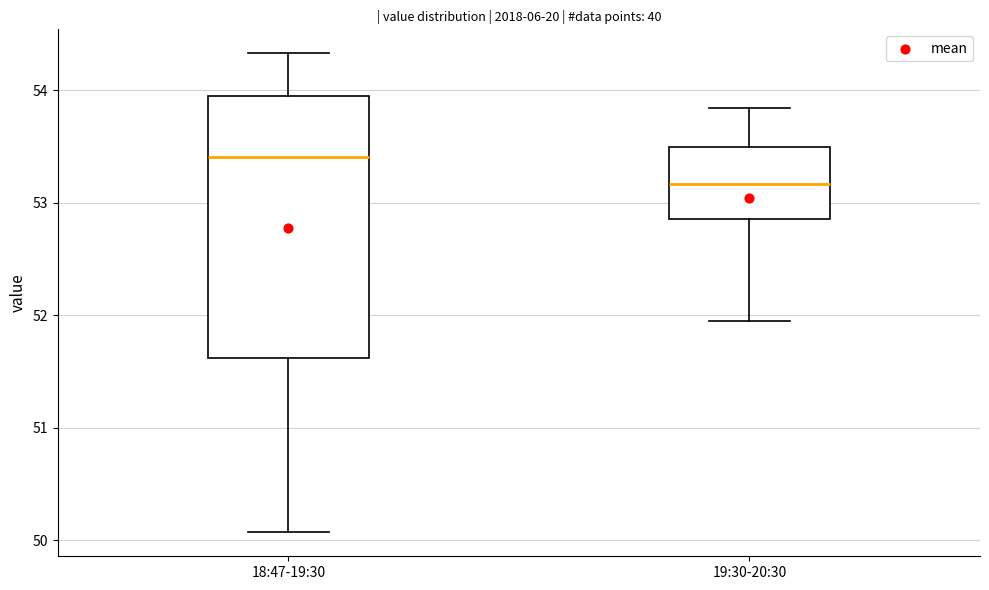

Reading left to right, transcribe this box plot: for each box, give where its median line is, the range the box spans, and where its two whiskers end, as read against the y-axis. The values are not printed on the chart, so give them approximately, as read against the axis.

18:47-19:30: median 53.4, box 51.6 to 54.0, whiskers 50.1 to 54.3
19:30-20:30: median 53.2, box 52.9 to 53.5, whiskers 52.0 to 53.8